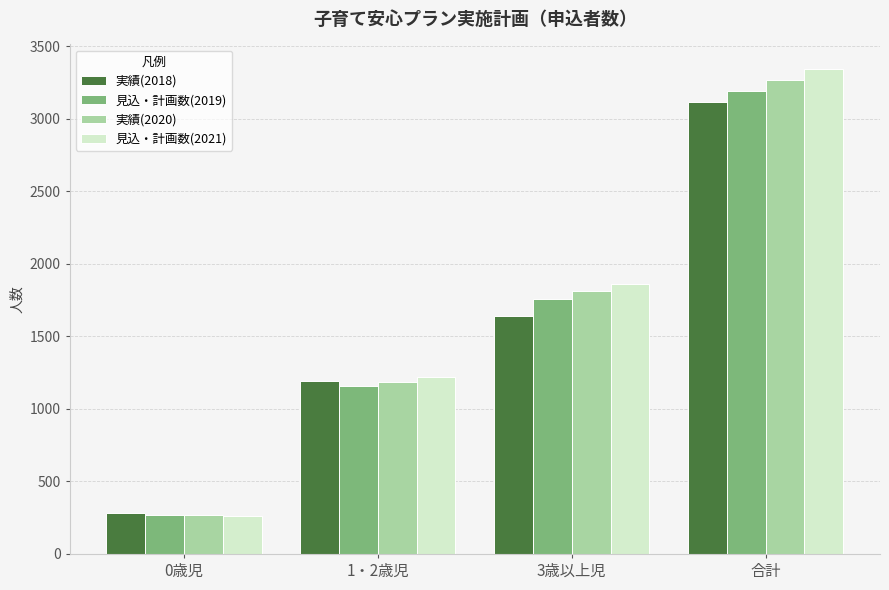

What is the label of the 3rd bar from the left?

3歳以上児